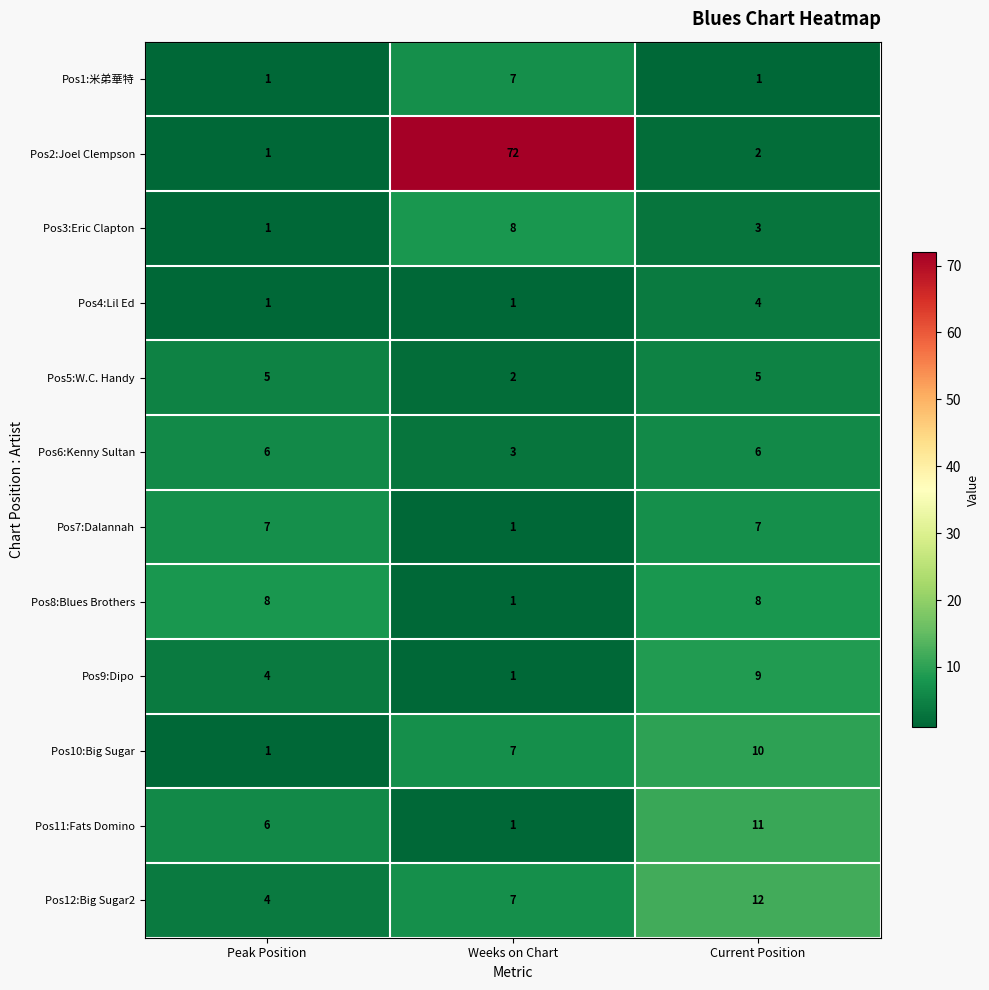

Which category has the lowest value in the Pos9:Dipo series?

Weeks on Chart